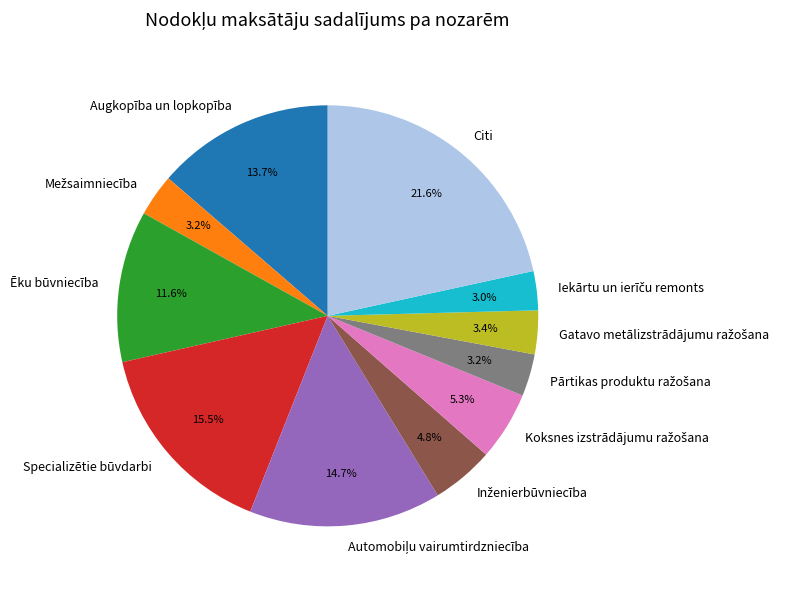

What percentage is NOT represented by Citi?

78.4%